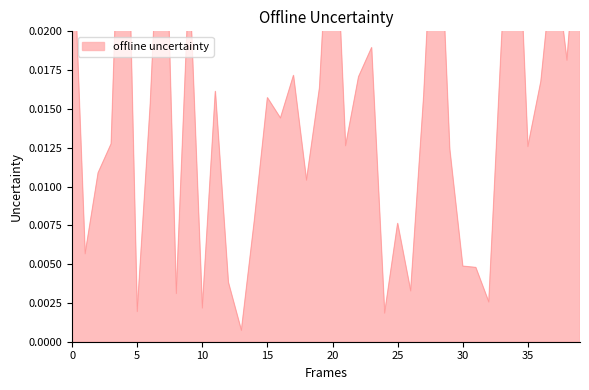

True or false: there are more than 2 points higher than both neighbors.

True